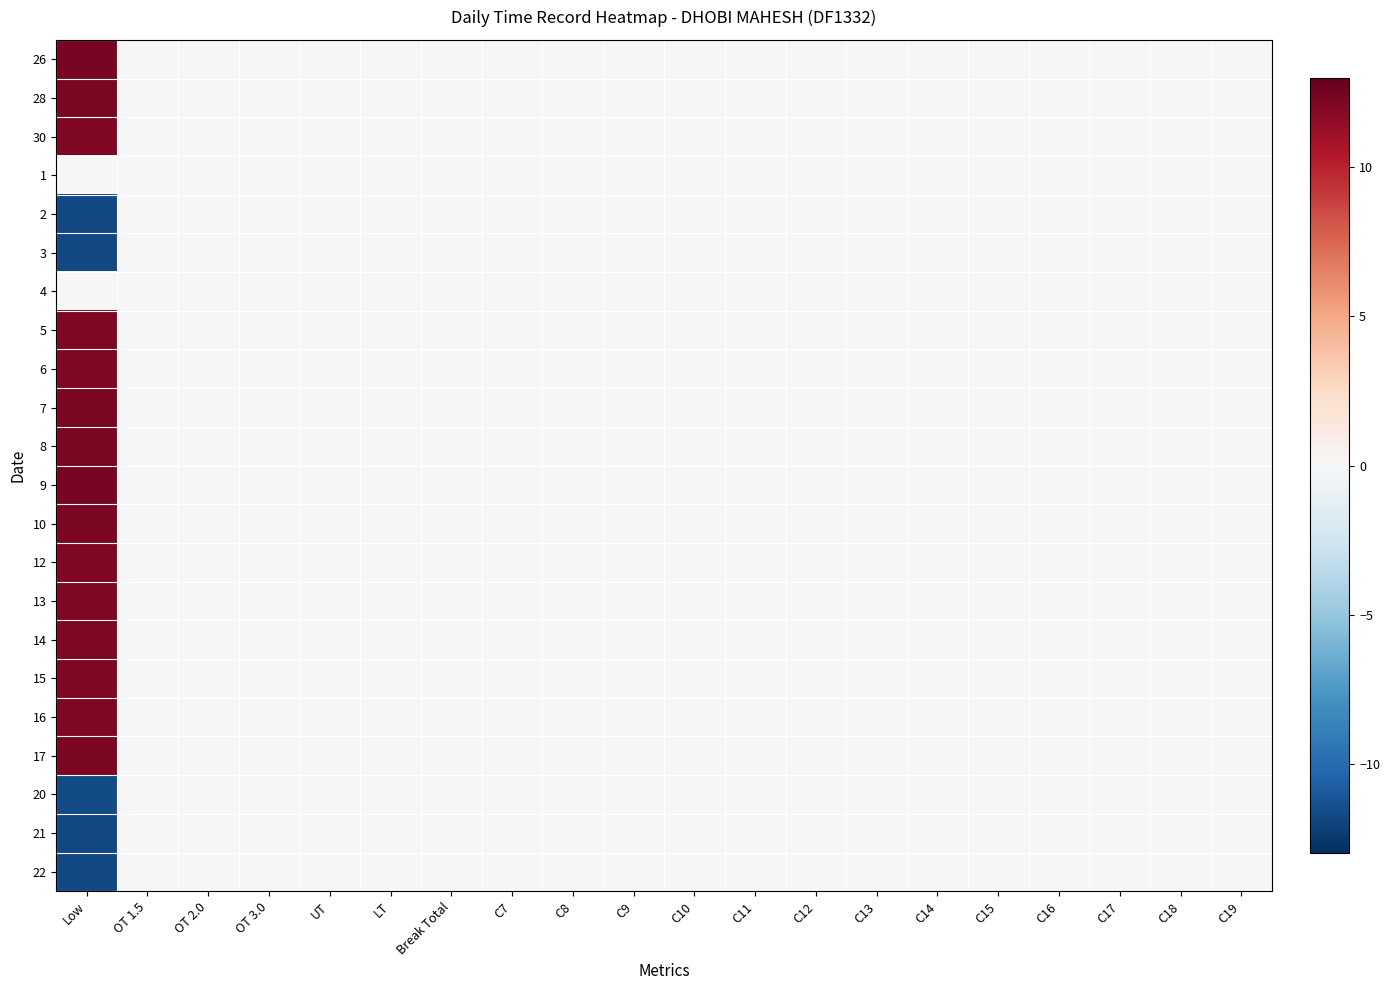

List the series in order of their peak value, highest first.

9, 26, 17, 28, 7, 8, 10, 13, 16, 14, 15, 5, 12, 6, 30, 1, 2, 3, 4, 20, 21, 22